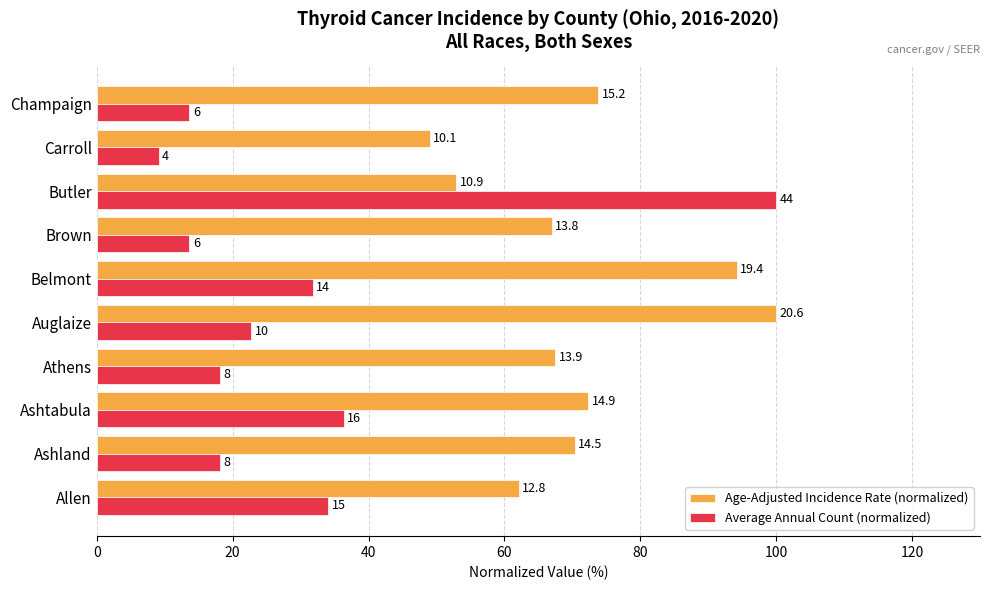

What is the average value of the Age-Adjusted Incidence Rate (normalized) series?

70.9